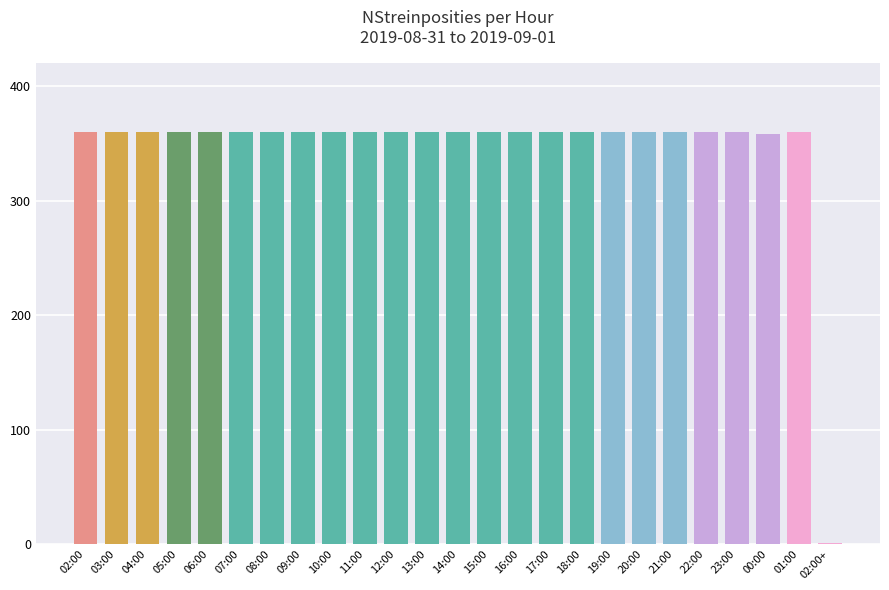

What is the sum of the values at 06:00 and 19:00?

720